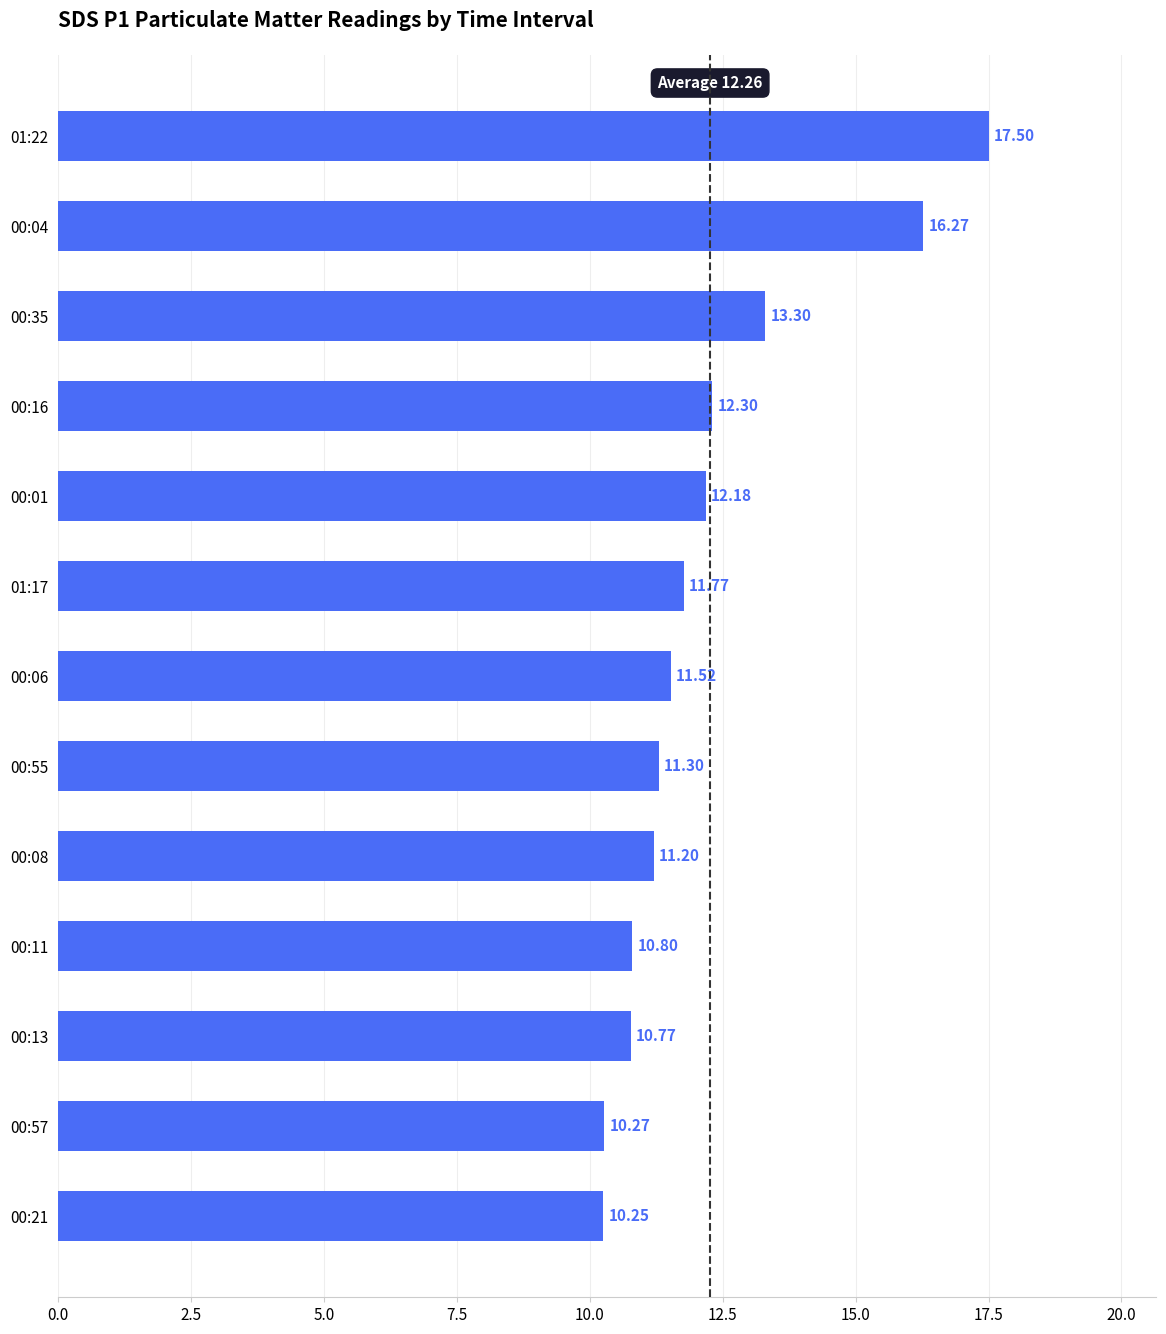

Rank the categories by value from lowest to highest.

00:21, 00:57, 00:13, 00:11, 00:08, 00:55, 00:06, 01:17, 00:01, 00:16, 00:35, 00:04, 01:22